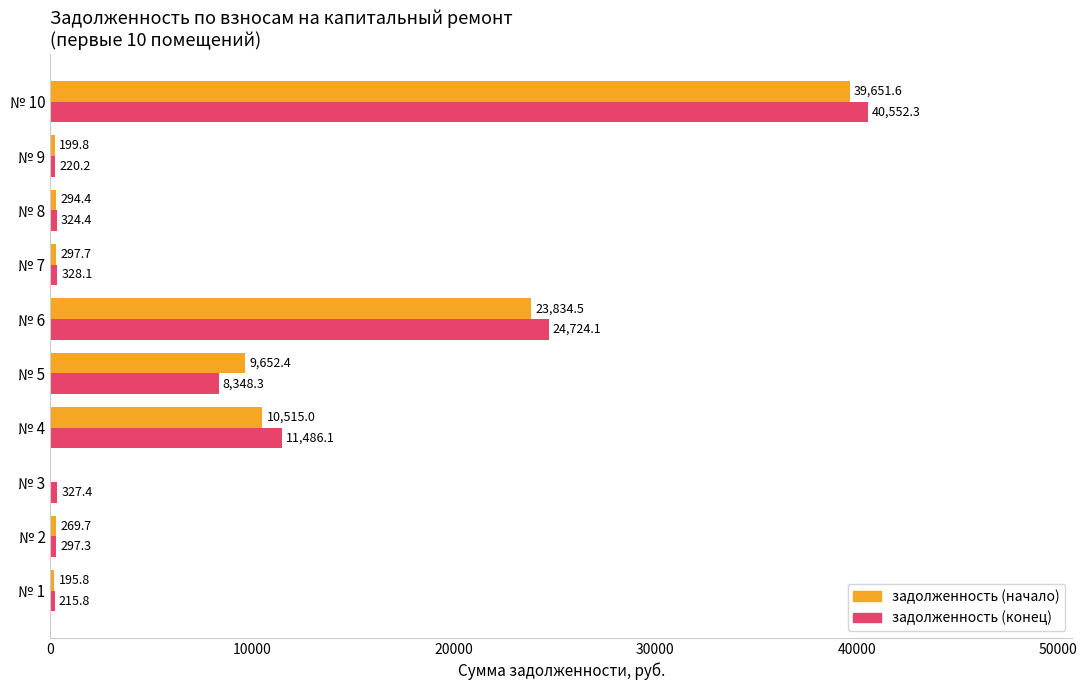

Which category has the highest value in the задолженность (конец) series?

№ 10